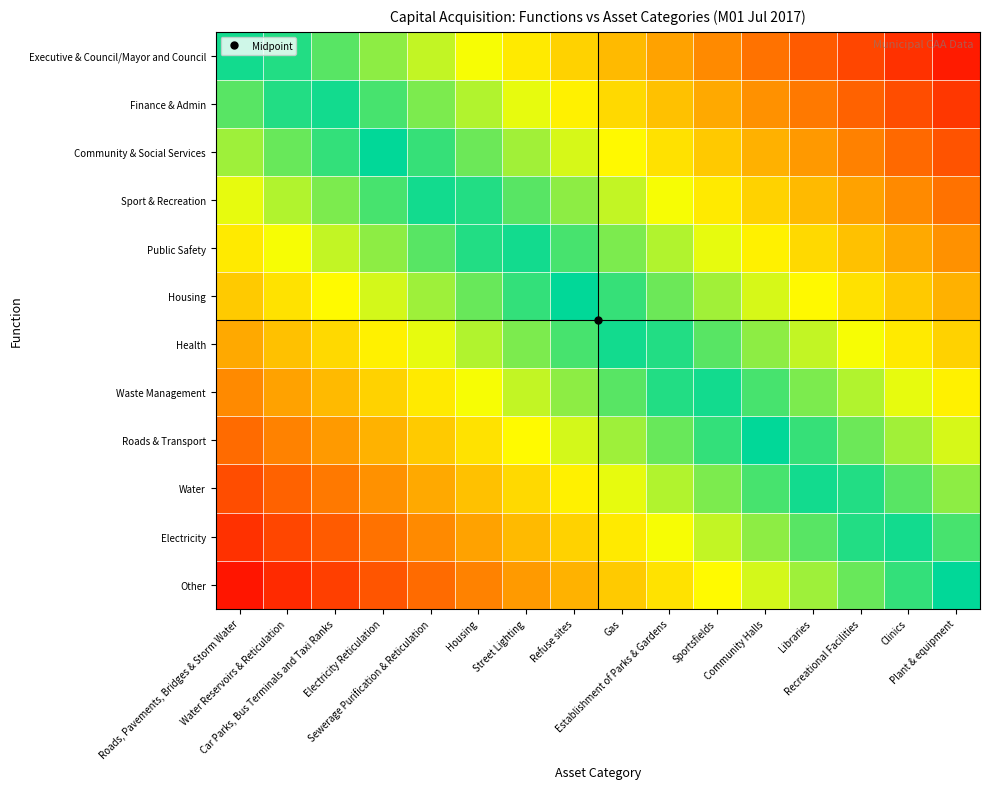

Which label corresponds to the smallest value in the chart?

Roads, Pavements, Bridges & Storm Water